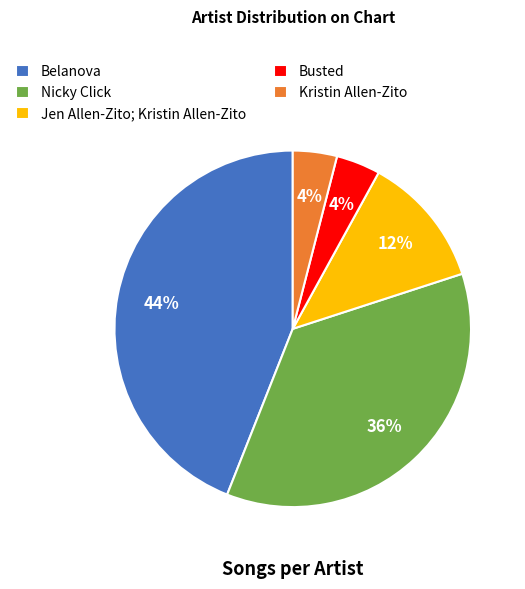

To the nearest percent, what is the average slice percentage?

20%